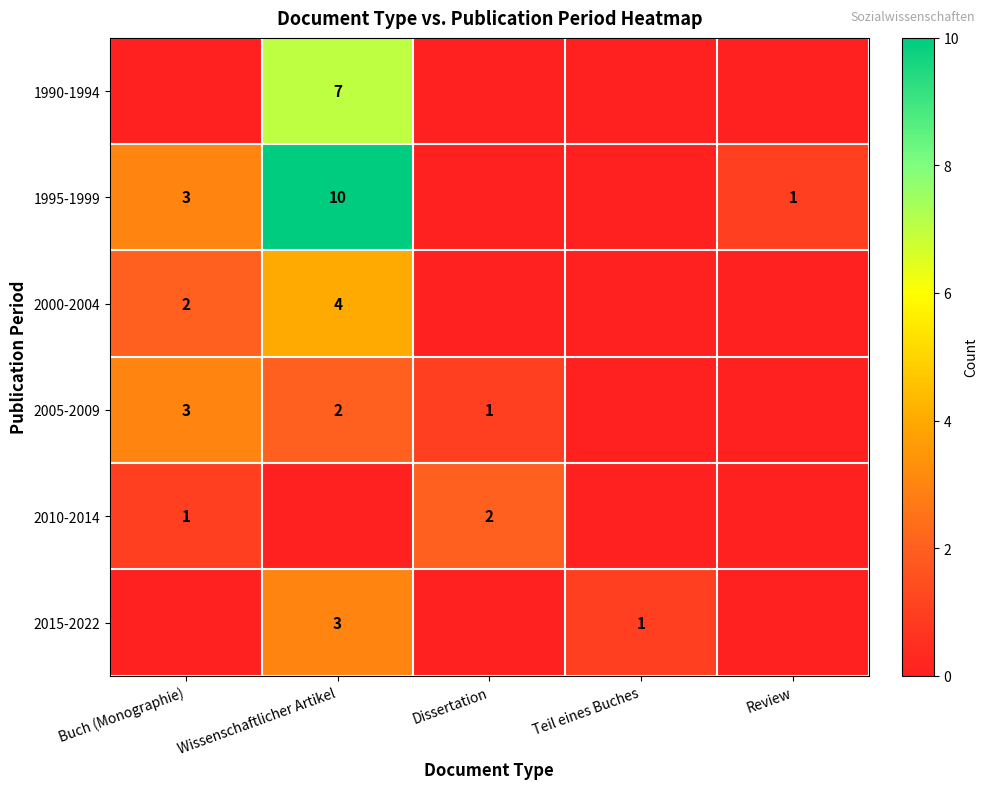

What is the difference between the highest and lowest values at Review?

1